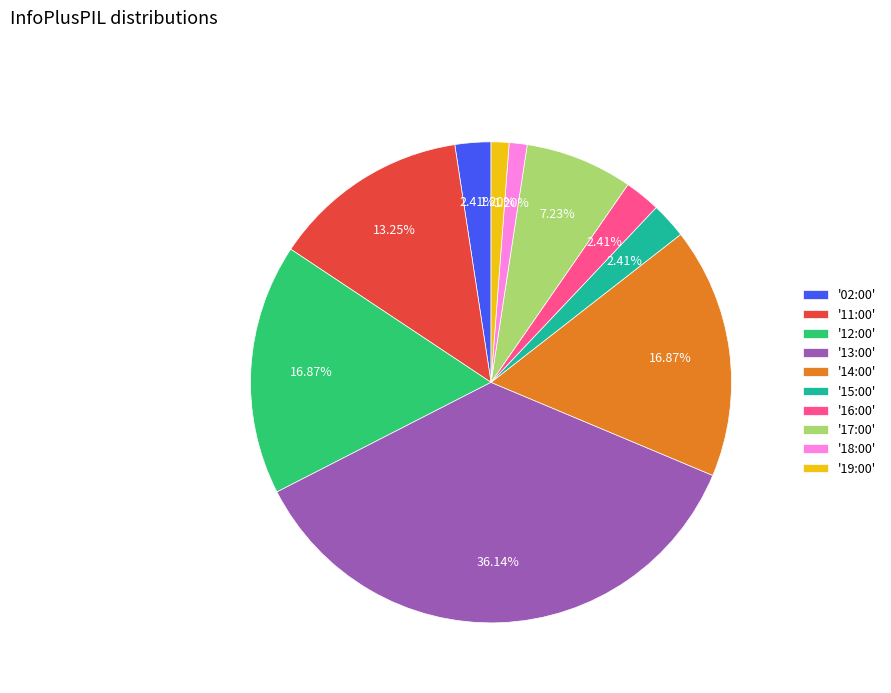

Approximately how many times larger is the value at '13:00' compared to '16:00'?

15.0